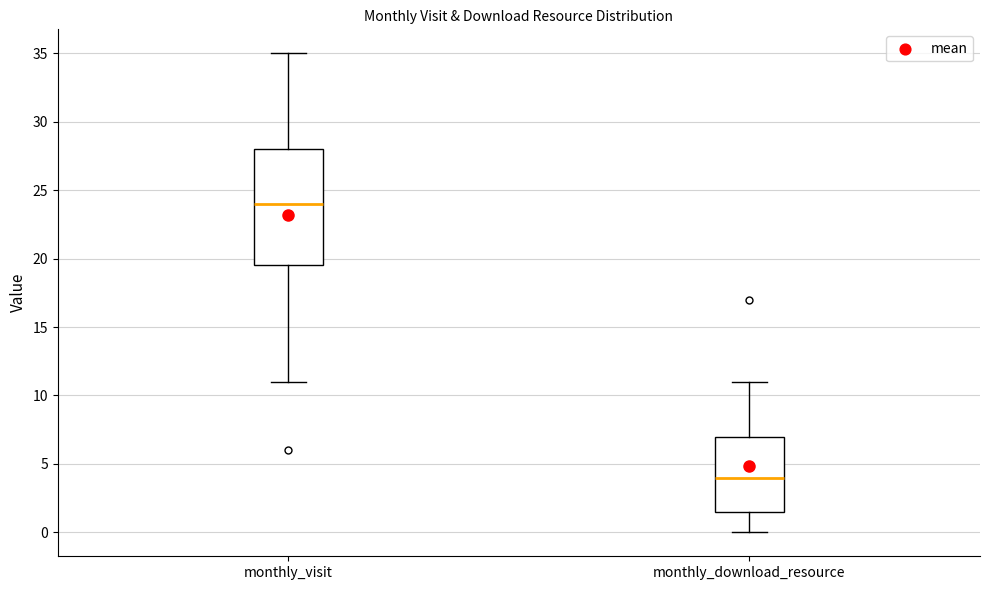

Reading left to right, read every box against the y-axis: the position of its median line, the range the box covers, and the ends of its whiskers. The values are not printed on the chart, so give them approximately, as read against the axis.

monthly_visit: median 24.0, box 19.5 to 28.0, whiskers 11.0 to 35.0
monthly_download_resource: median 4.0, box 1.5 to 7.0, whiskers 0.0 to 11.0